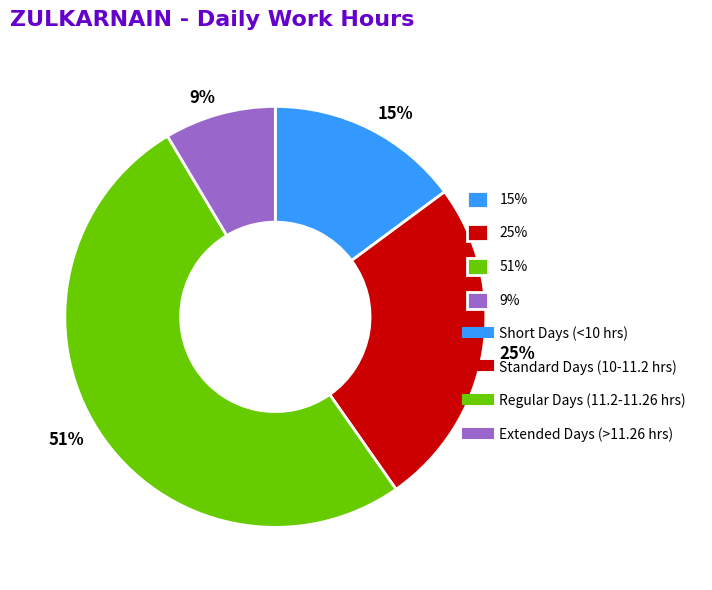

Which slice is the largest?

51%